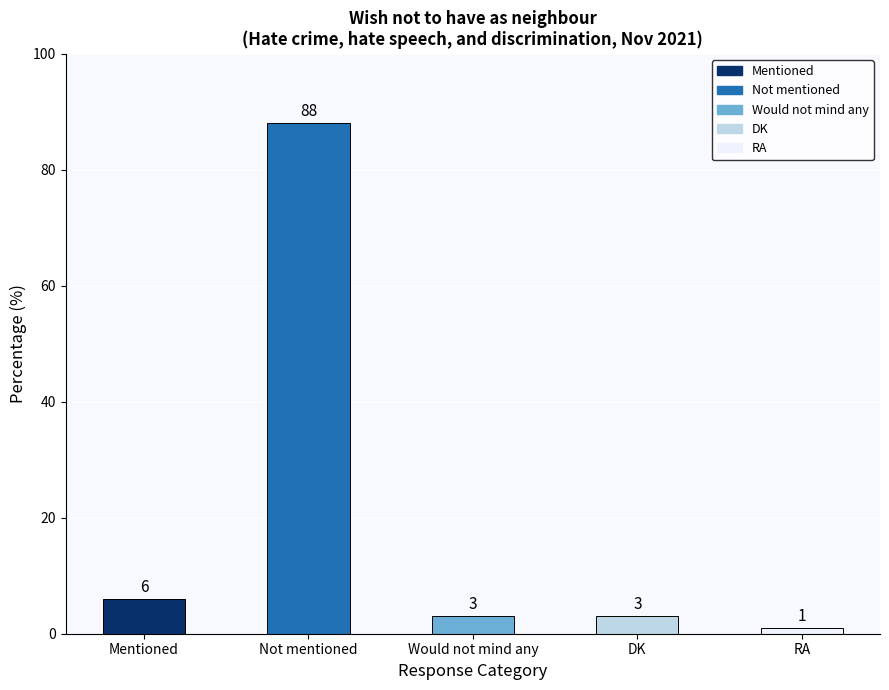

What is the difference between the second highest and minimum values?

5